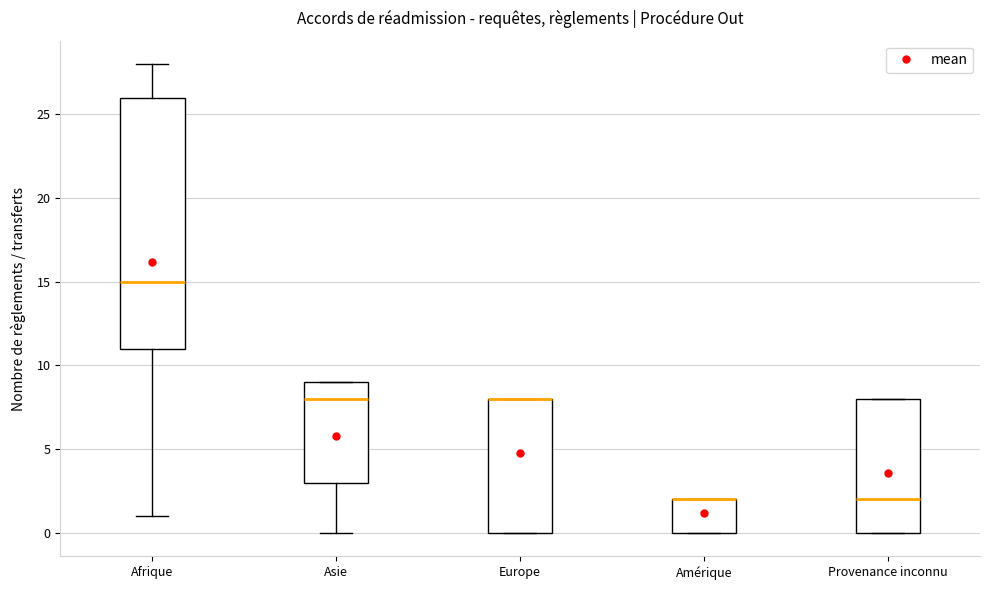

Reading left to right, transcribe this box plot: for each box, give where its median line is, the range the box spans, and where its two whiskers end, as read against the y-axis. The values are not printed on the chart, so give them approximately, as read against the axis.

Afrique: median 15, box 11 to 26, whiskers 1 to 28
Asie: median 8, box 3 to 9, whiskers 0 to 9
Europe: median 8 (drawn on the box's upper edge), box 0 to 8, whiskers 0 to 8
Amérique: median 2 (drawn on the box's upper edge), box 0 to 2, whiskers 0 to 2
Provenance inconnu: median 2, box 0 to 8, whiskers 0 to 8